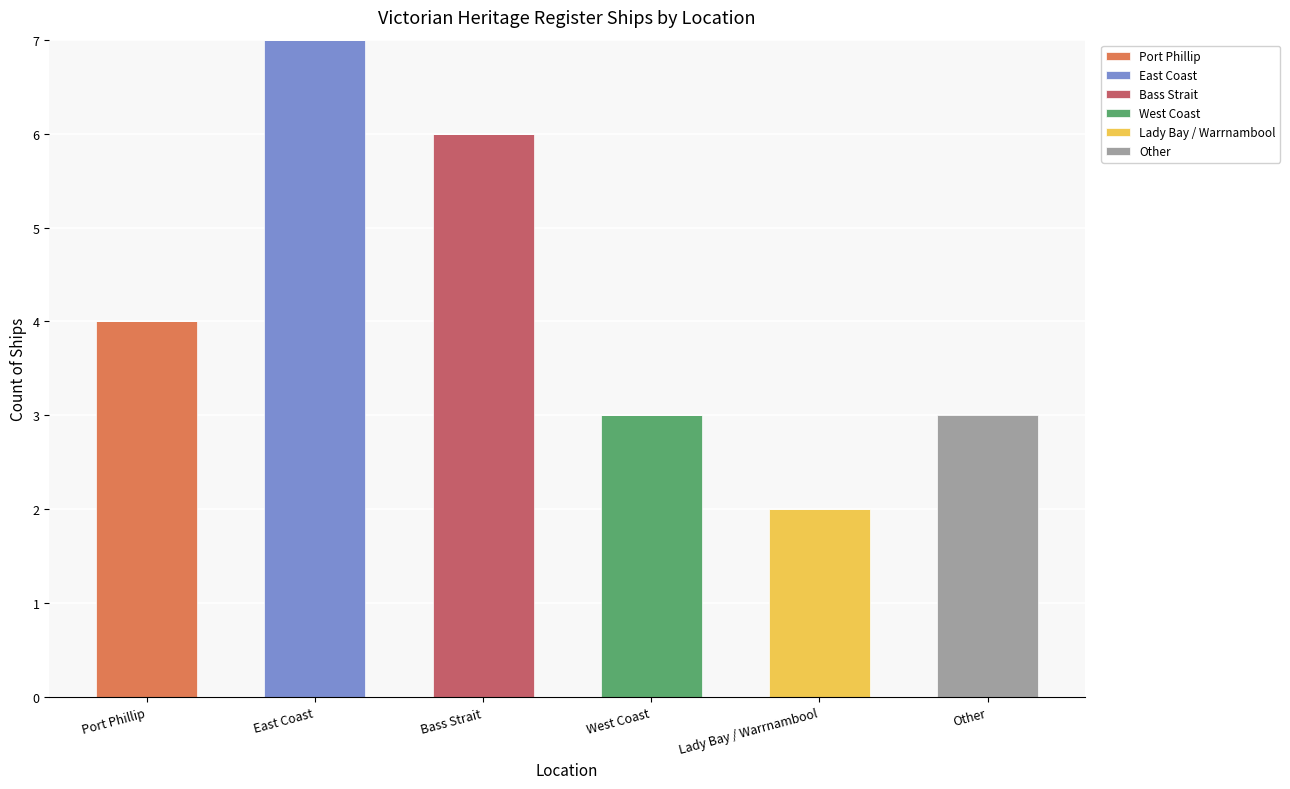

What is the maximum value for Port Phillip?

4